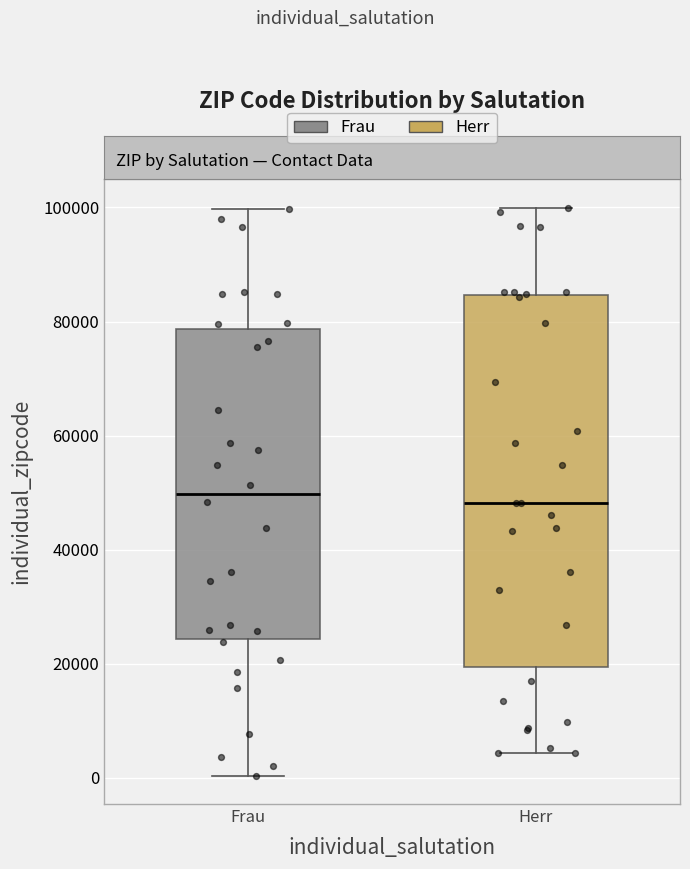

Where is the upper edge of the box for Frau on the y-axis? The values are not printed on the chart, so give them approximately, as read against the axis.

78000